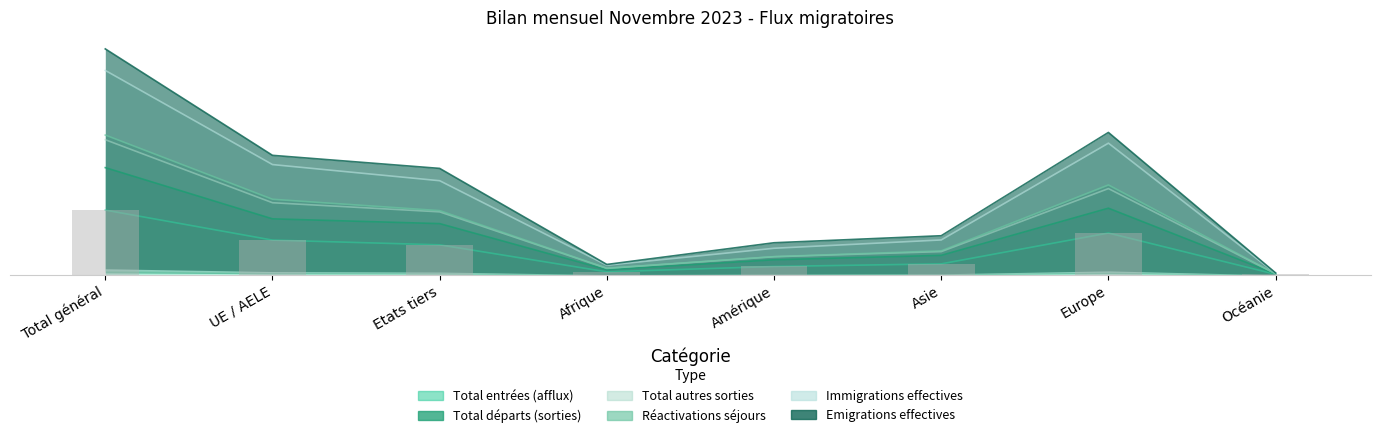

What is the total value across all series at Amérique?

77.2